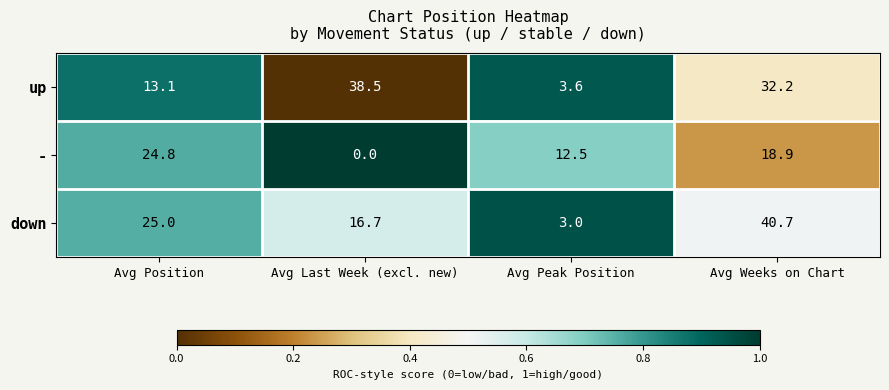

What is the difference between the highest and lowest values at Avg Last Week (excl. new)?

38.5